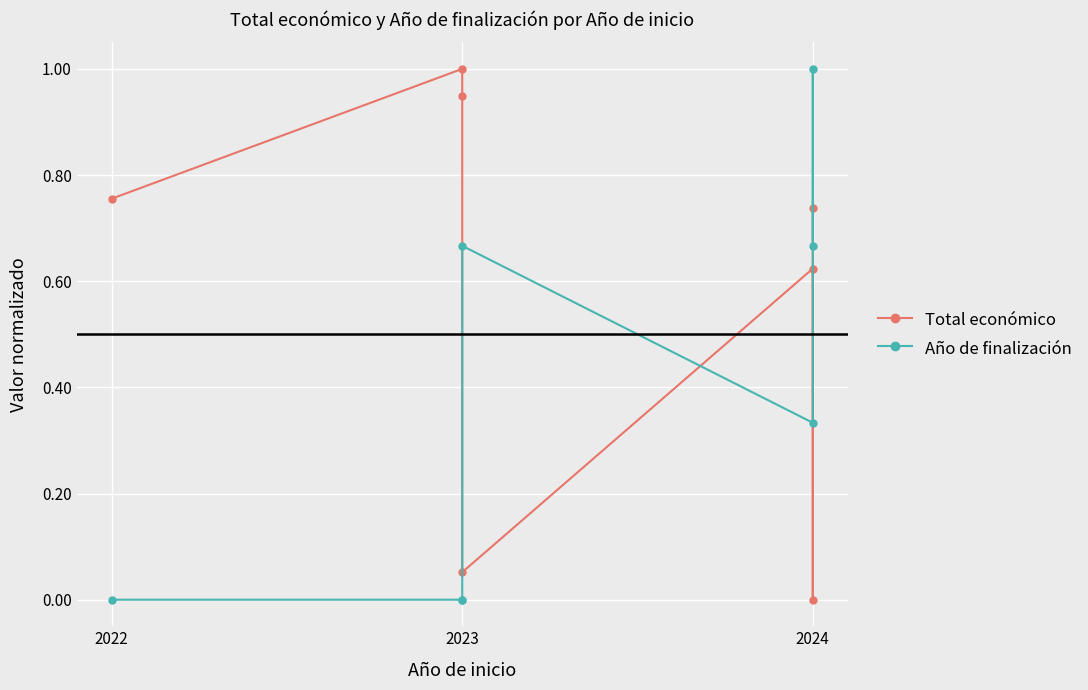

How many positive values does the Año de finalización series have?

4